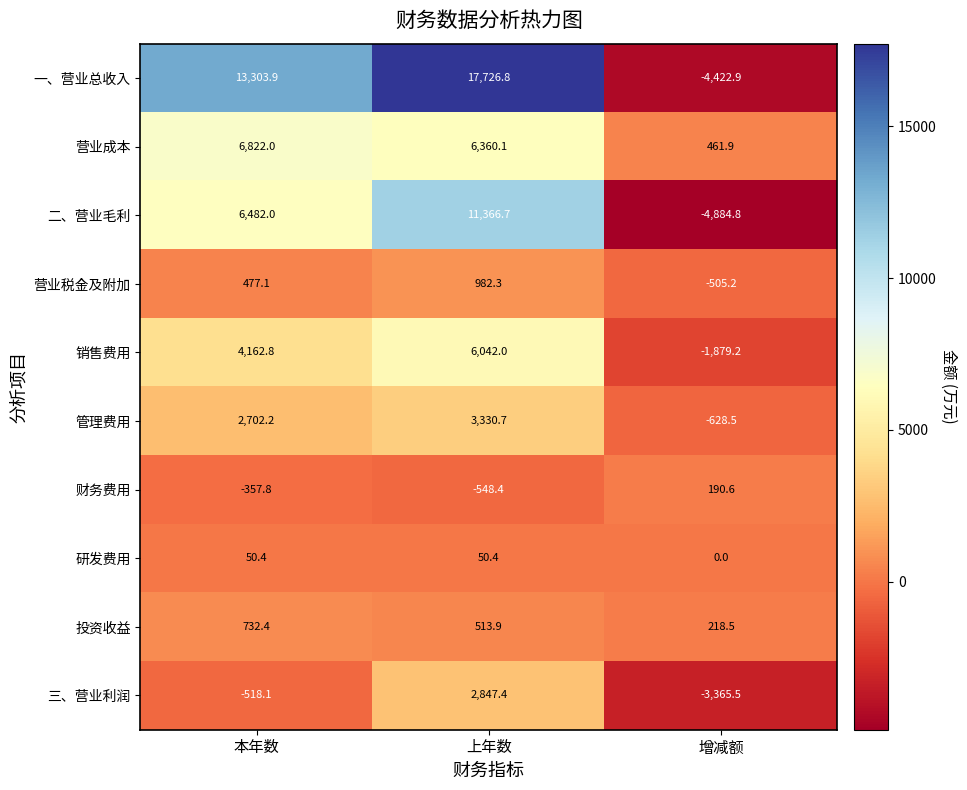

What is the difference between the 一、营业总收入 values at 增减额 and 本年数?

17726.8